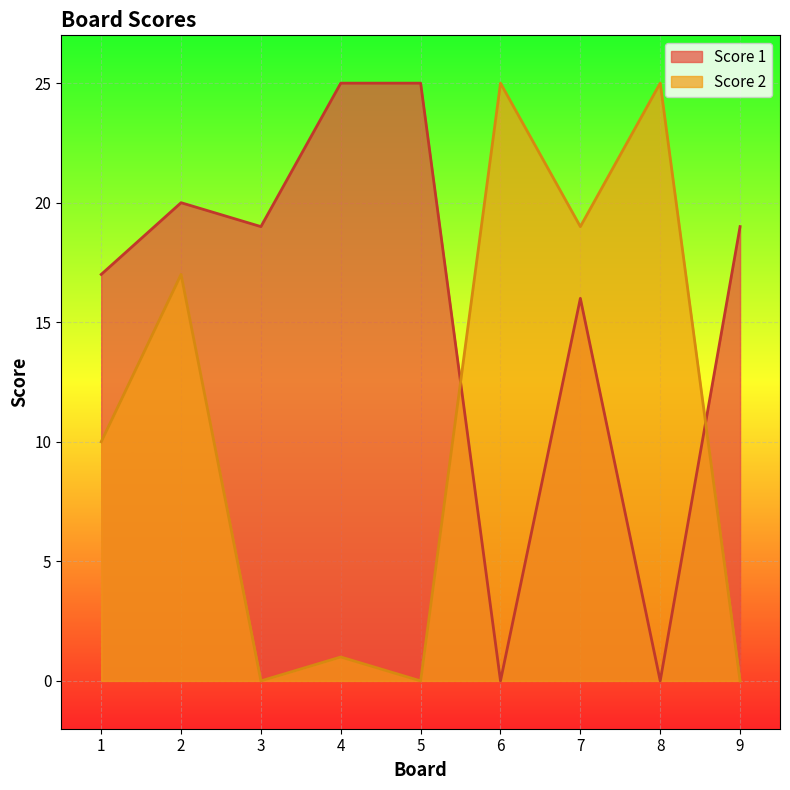

Reading left to right, extract all data points from this chart.

Score 1: 1=17	2=20	3=19	4=25	5=25	6=0	7=16	8=0	9=19
Score 2: 1=10	2=17	3=0	4=1	5=0	6=25	7=19	8=25	9=0